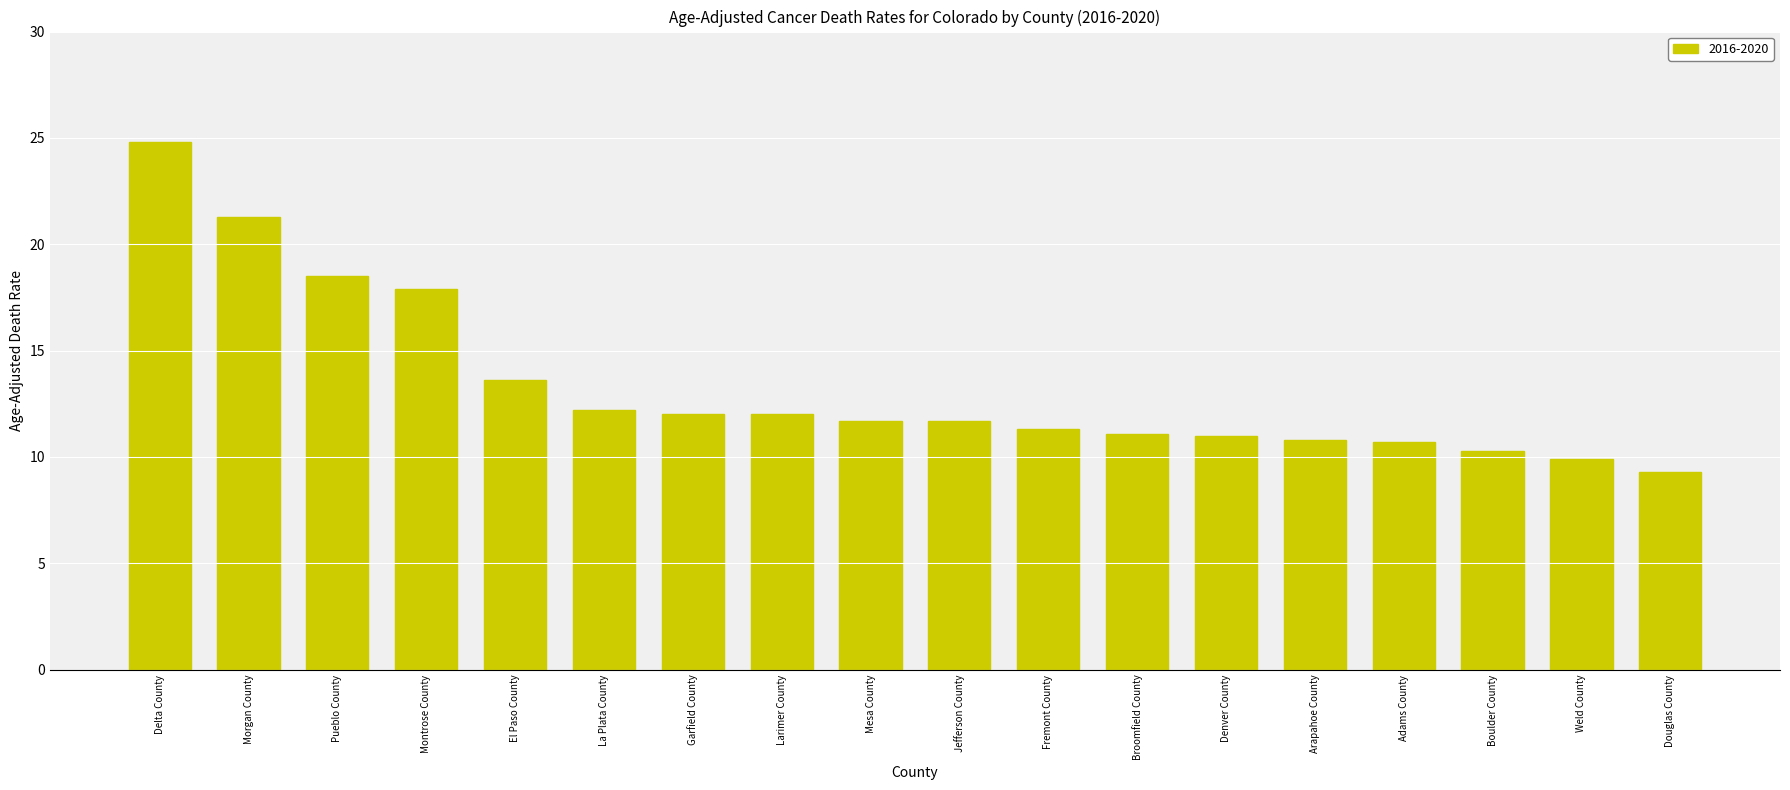

Which label corresponds to the largest value in the chart?

Delta County